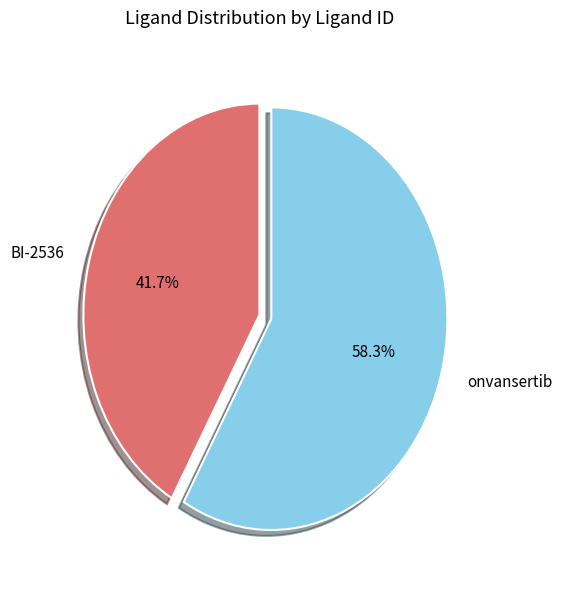

To the nearest percent, what percentage of the pie is onvansertib?

58%